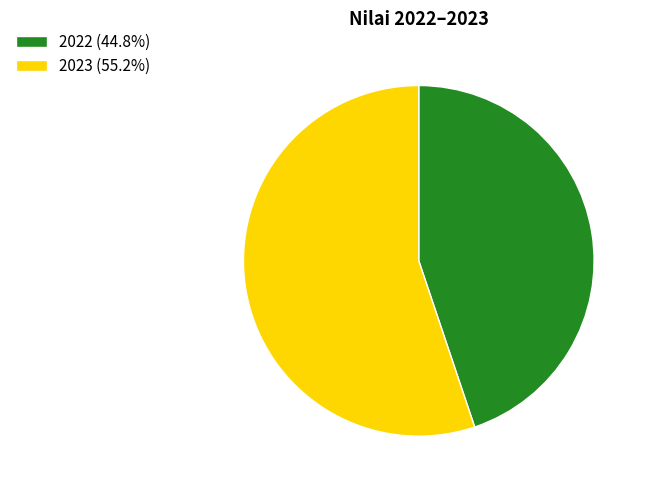

Does any single category account for the majority?

Yes